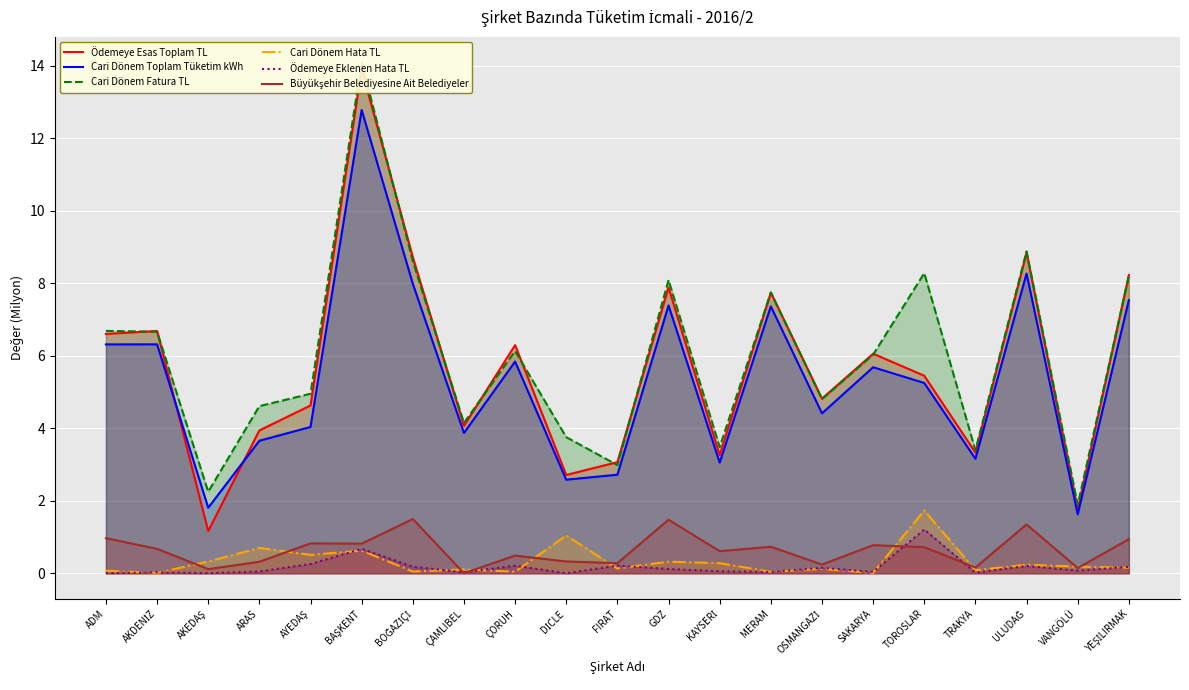

How many categories are shown in the chart?

21